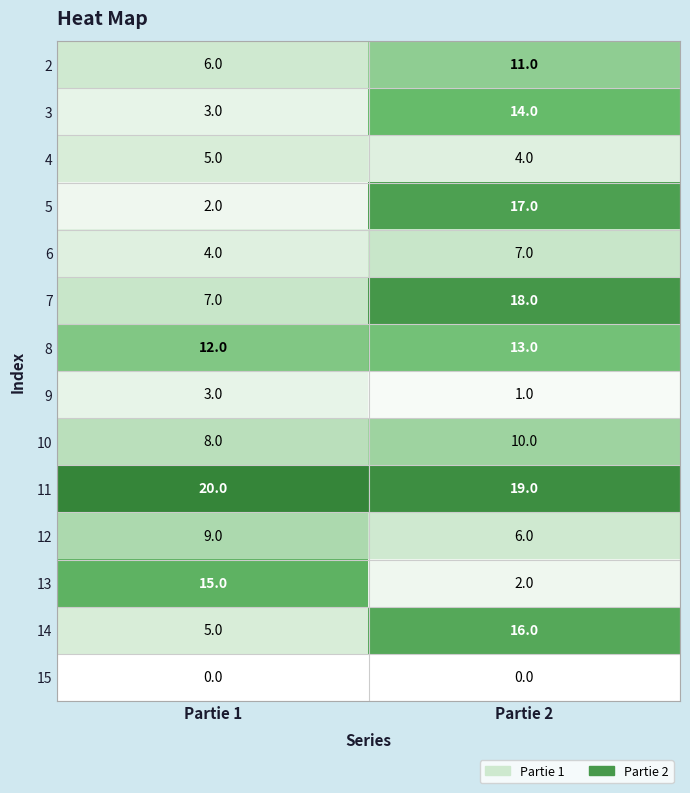

Reading right to left, transcribe all the data shown in this chart.

2: 11	6
3: 14	3
4: 4	5
5: 17	2
6: 7	4
7: 18	7
8: 13	12
9: 1	3
10: 10	8
11: 19	20
12: 6	9
13: 2	15
14: 16	5
15: 0	0